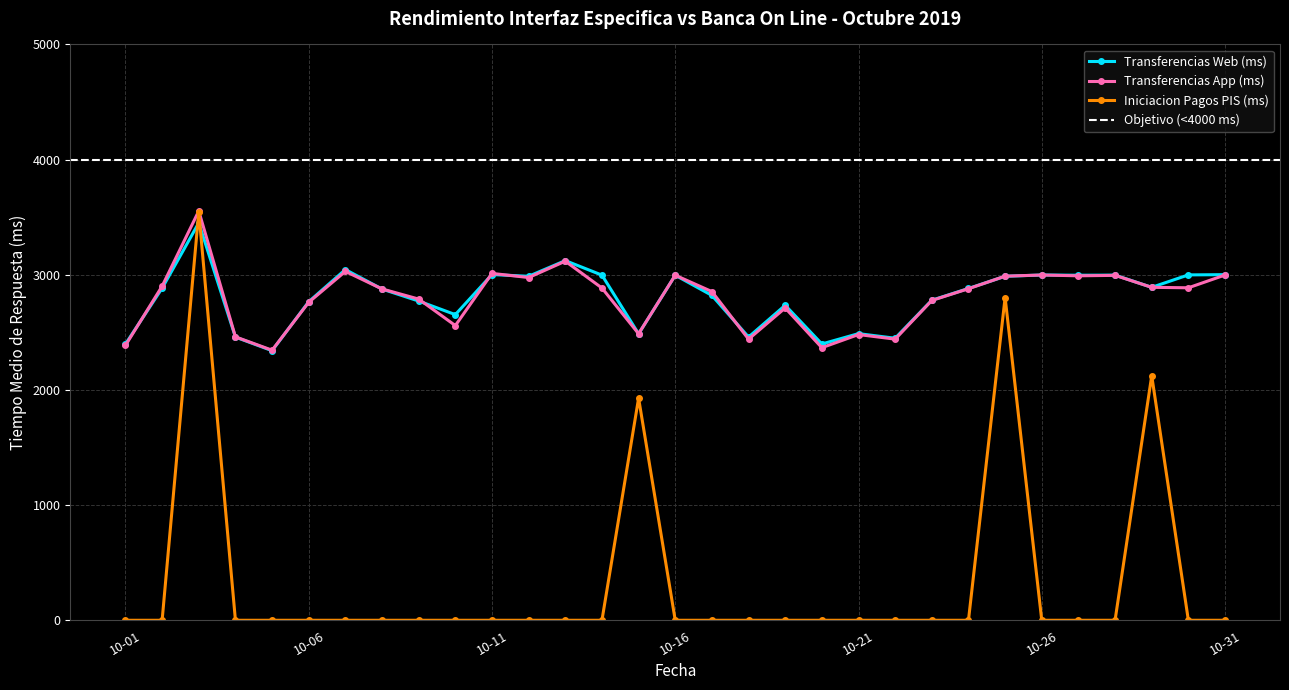

Which series has the widest spread of values?

Iniciacion Pagos PIS (ms)